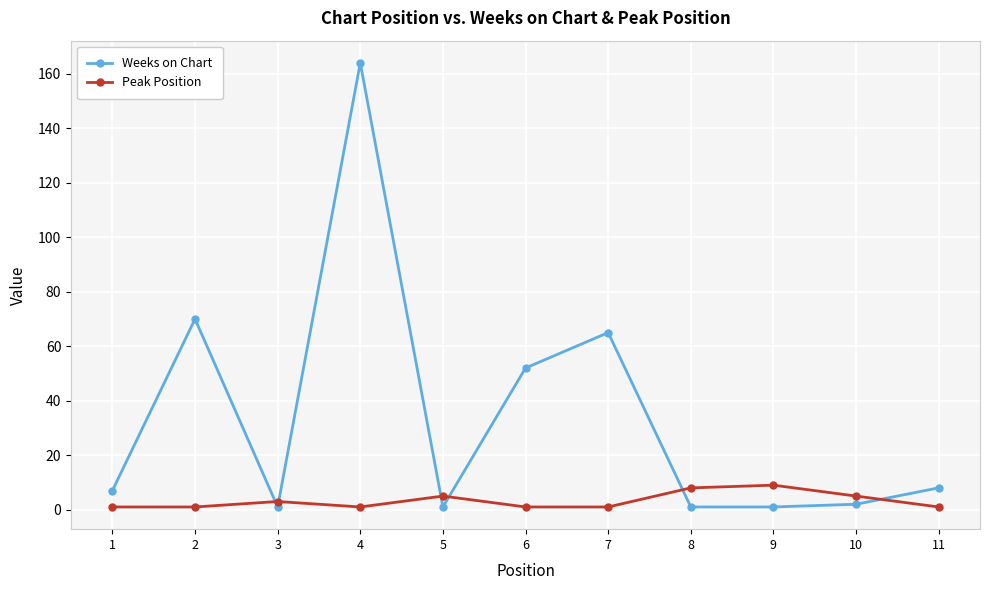

What is the sum of all Weeks on Chart values?

372